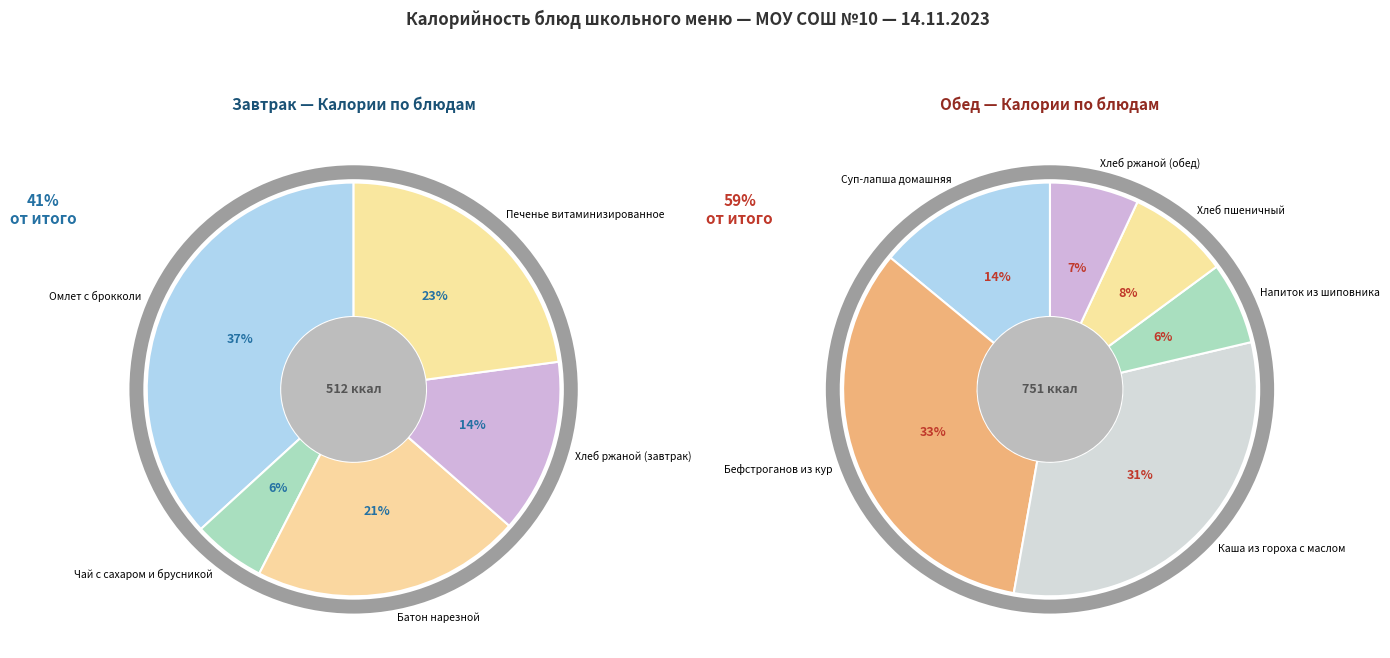

Which category has the biggest portion of the pie?

Бефстроганов из кур